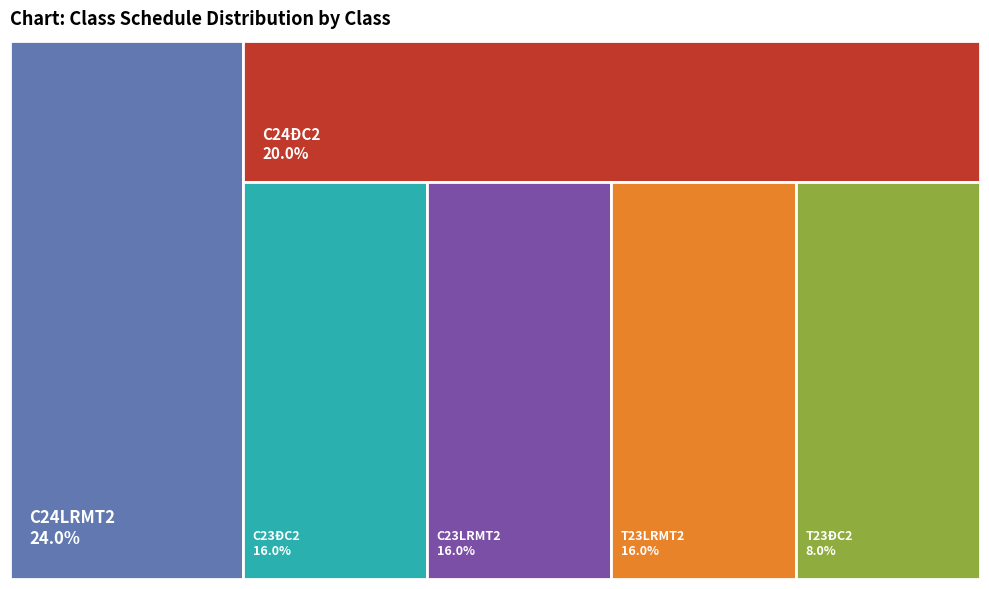

Which category has the biggest portion of the pie?

C24LRMT2